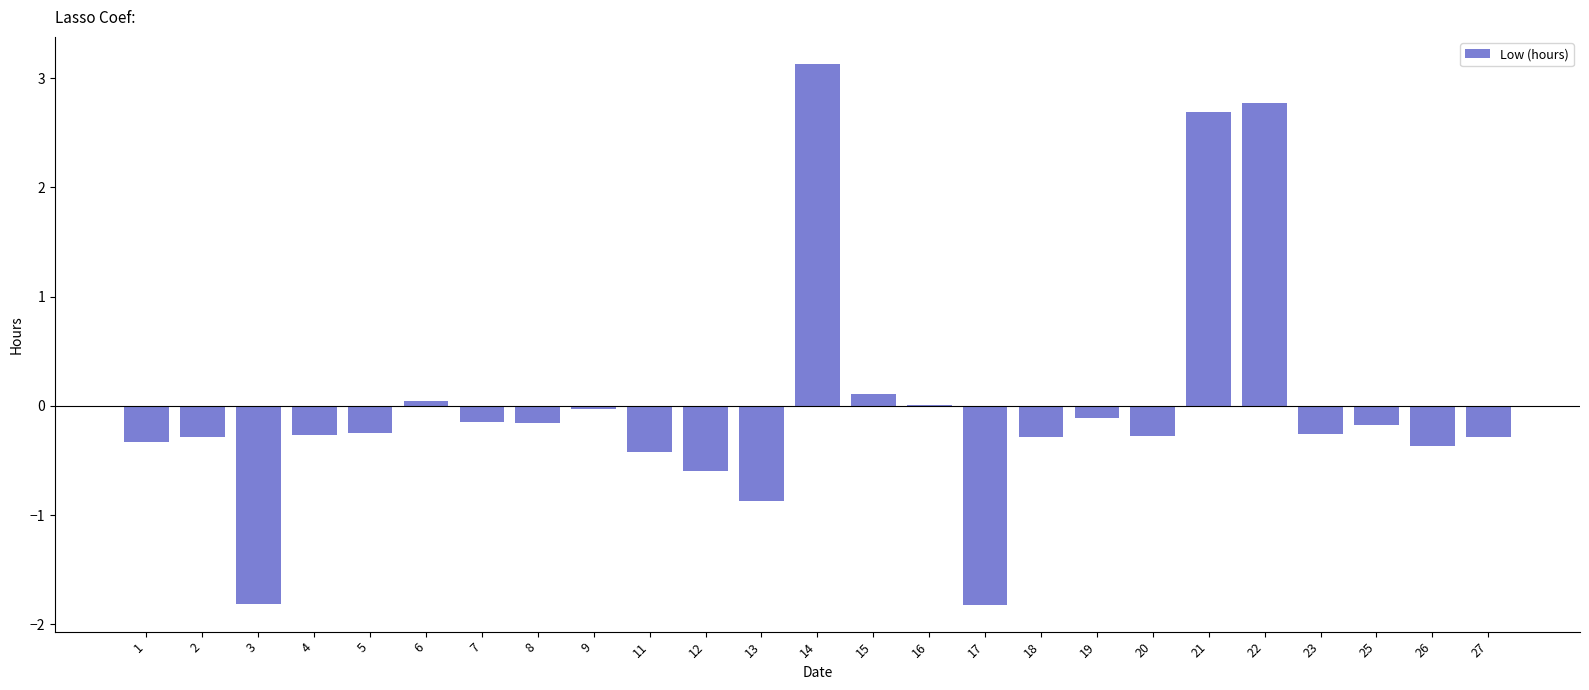

What is the sum of the values at 4 and 11?

-0.7